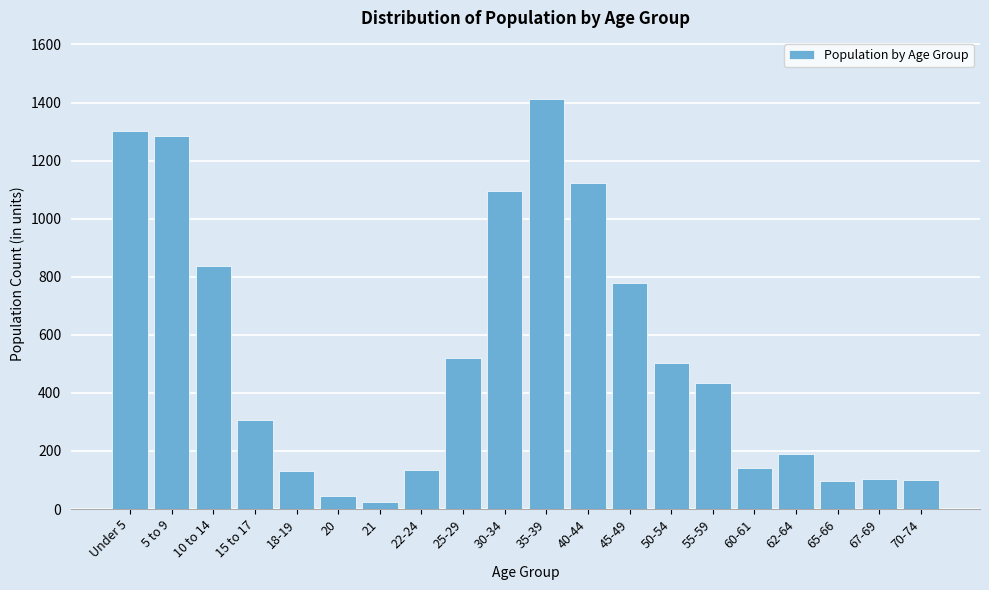

What is the difference between the maximum and minimum values?

1387